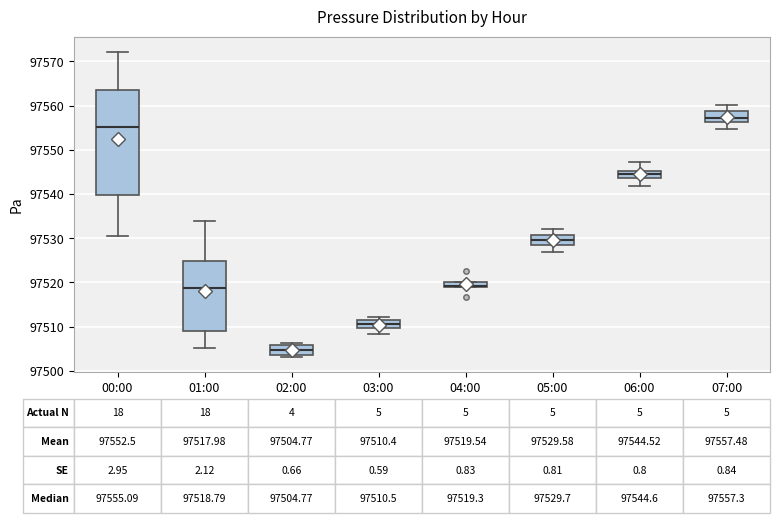

Comparing the boxes themselves (not the whiskers), which one is the tallest?

00:00